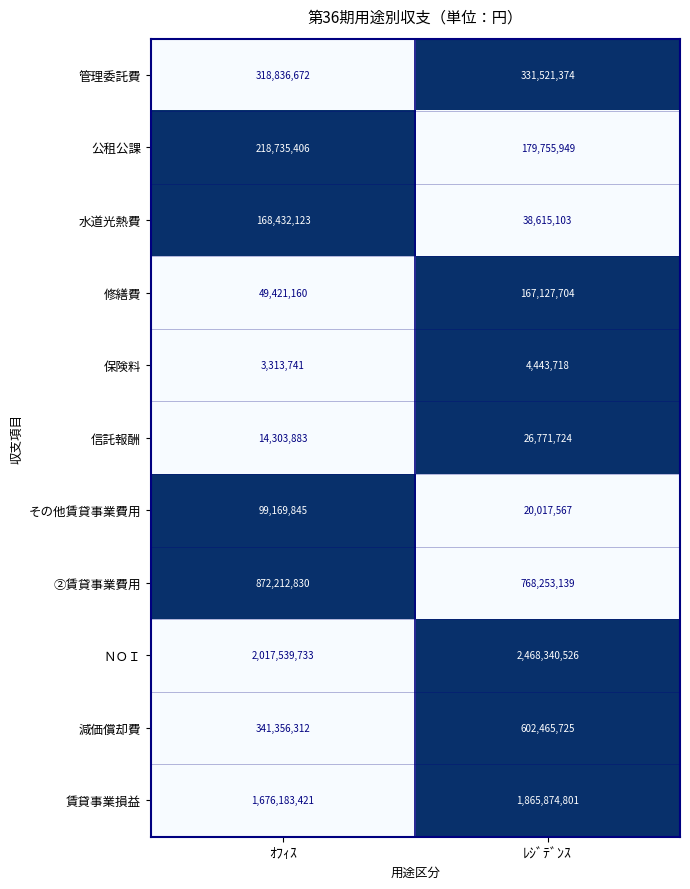

Reading left to right, extract all data points from this chart.

管理委託費: ｵﾌｨｽ=318836672	ﾚｼﾞﾃﾞﾝｽ=331521374
公租公課: ｵﾌｨｽ=218735406	ﾚｼﾞﾃﾞﾝｽ=179755949
水道光熱費: ｵﾌｨｽ=168432123	ﾚｼﾞﾃﾞﾝｽ=38615103
修繕費: ｵﾌｨｽ=49421160	ﾚｼﾞﾃﾞﾝｽ=167127704
保険料: ｵﾌｨｽ=3313741	ﾚｼﾞﾃﾞﾝｽ=4443718
信託報酬: ｵﾌｨｽ=14303883	ﾚｼﾞﾃﾞﾝｽ=26771724
その他賃貸事業費用: ｵﾌｨｽ=99169845	ﾚｼﾞﾃﾞﾝｽ=20017567
②賃貸事業費用: ｵﾌｨｽ=872212830	ﾚｼﾞﾃﾞﾝｽ=768253139
ＮＯＩ: ｵﾌｨｽ=2017539733	ﾚｼﾞﾃﾞﾝｽ=2468340526
減価償却費: ｵﾌｨｽ=341356312	ﾚｼﾞﾃﾞﾝｽ=602465725
賃貸事業損益: ｵﾌｨｽ=1676183421	ﾚｼﾞﾃﾞﾝｽ=1865874801